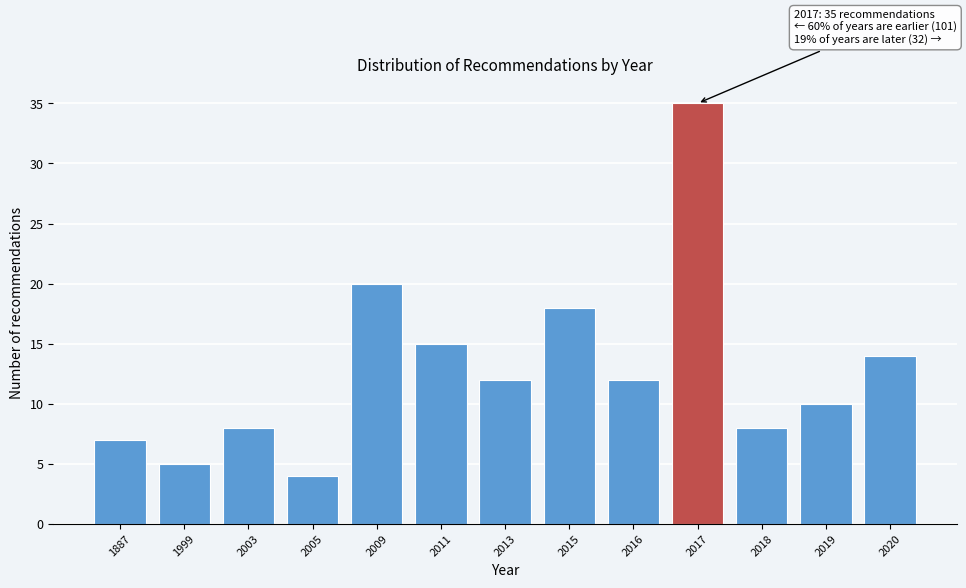

Reading left to right, transcribe all the data shown in this chart.

7	5	8	4	20	15	12	18	12	35	8	10	14